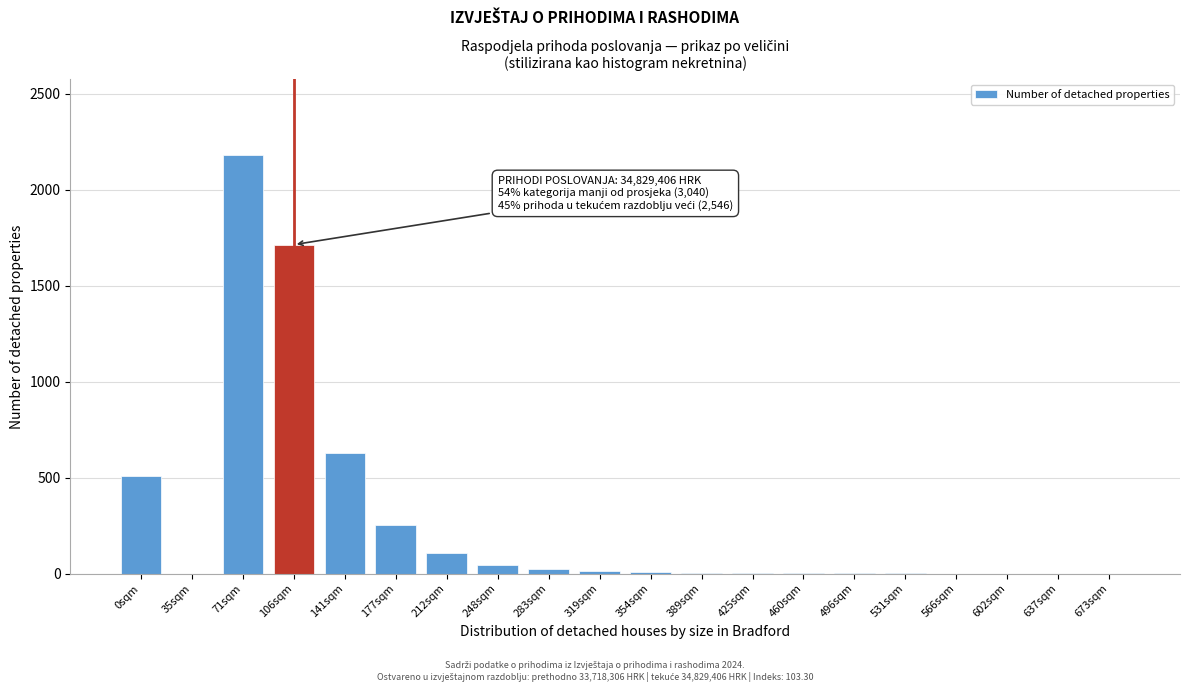

What is the sum of all values?

5491